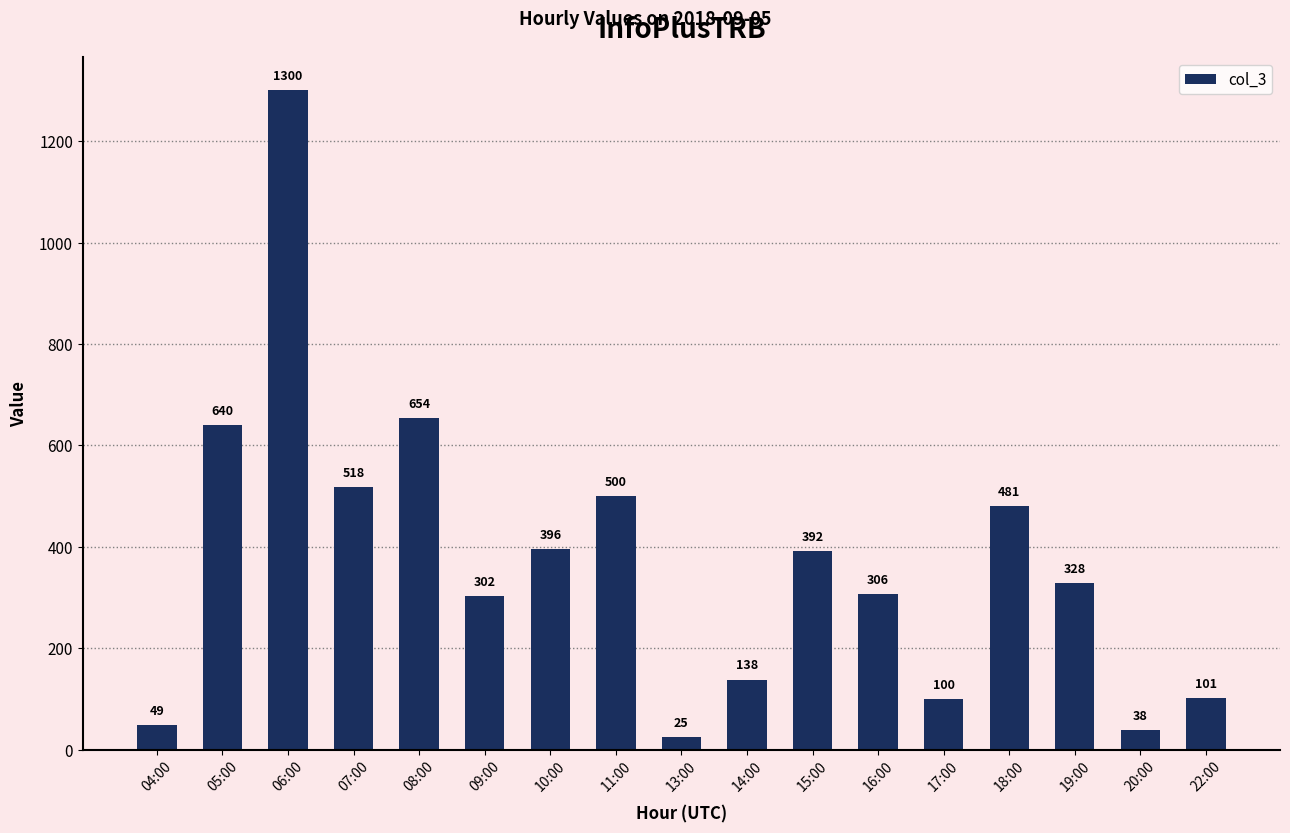

What is the smallest value displayed?

25